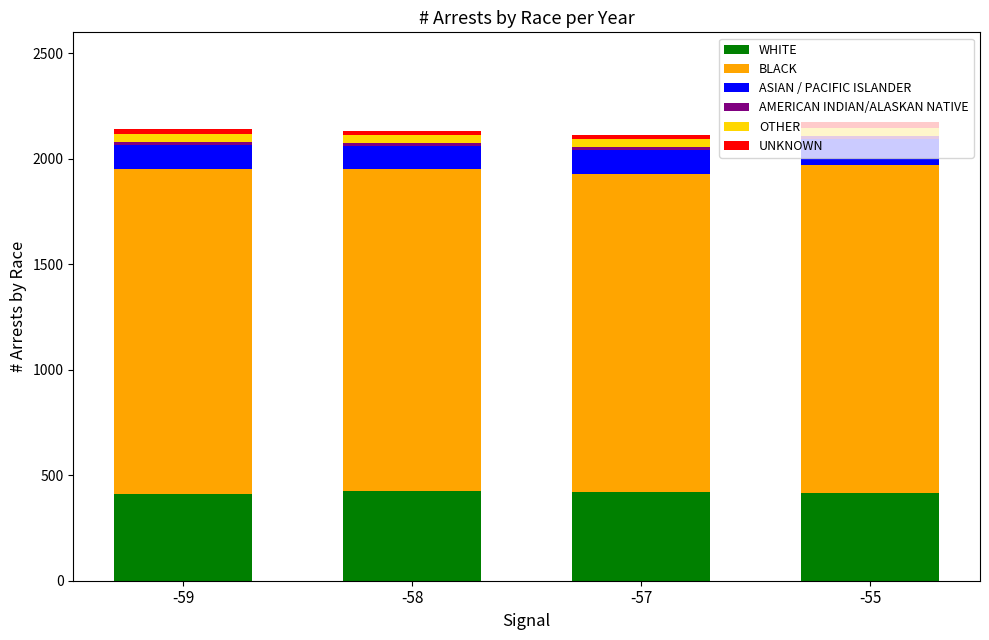

Is it true that WHITE equals 415 at -55?

True